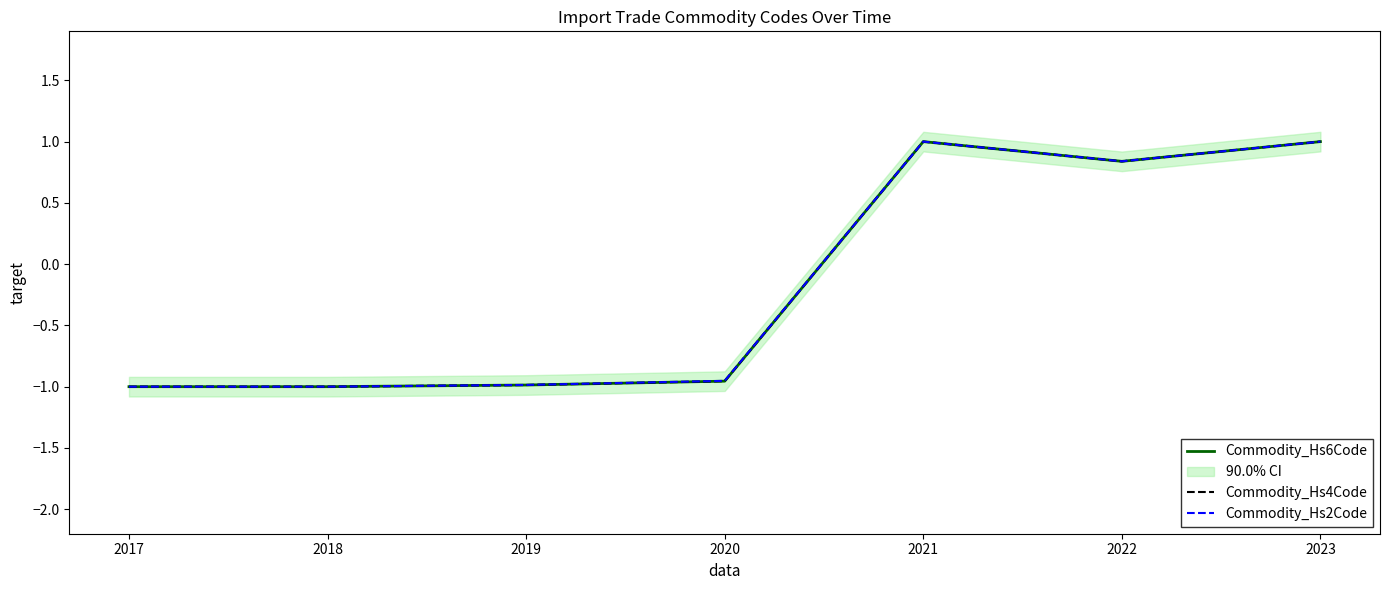

Reading left to right, transcribe all the data shown in this chart.

Commodity_Hs6Code: 2017=-1.0	2018=-1.0	2019=-1.0	2020=-1.0	2021=1.0	2022=0.8	2023=1.0
Commodity_Hs4Code: 2017=-1.0	2018=-1.0	2019=-1.0	2020=-1.0	2021=1.0	2022=0.8	2023=1.0
Commodity_Hs2Code: 2017=-1.0	2018=-1.0	2019=-1.0	2020=-1.0	2021=1.0	2022=0.8	2023=1.0